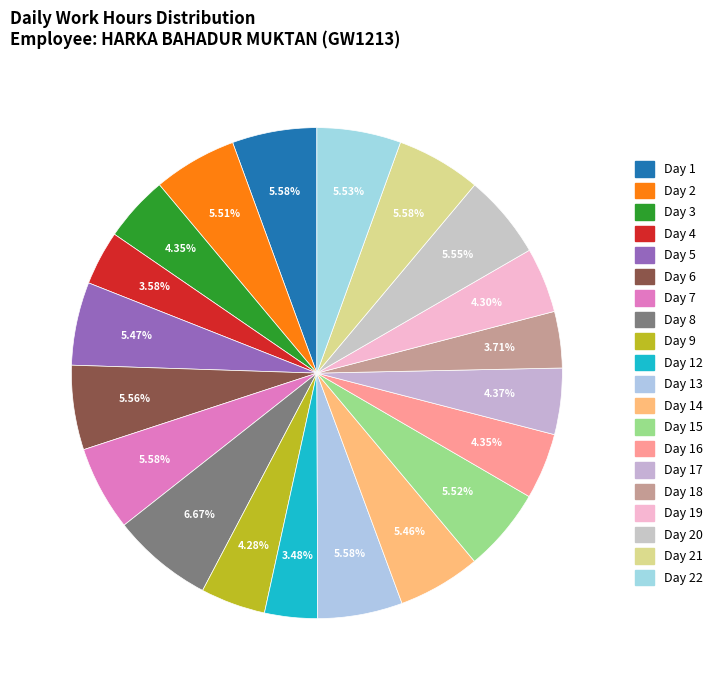

Rank the categories by value from lowest to highest.

Day 12, Day 4, Day 18, Day 9, Day 19, Day 3, Day 16, Day 17, Day 14, Day 5, Day 2, Day 15, Day 22, Day 20, Day 6, Day 1, Day 21, Day 7, Day 13, Day 8